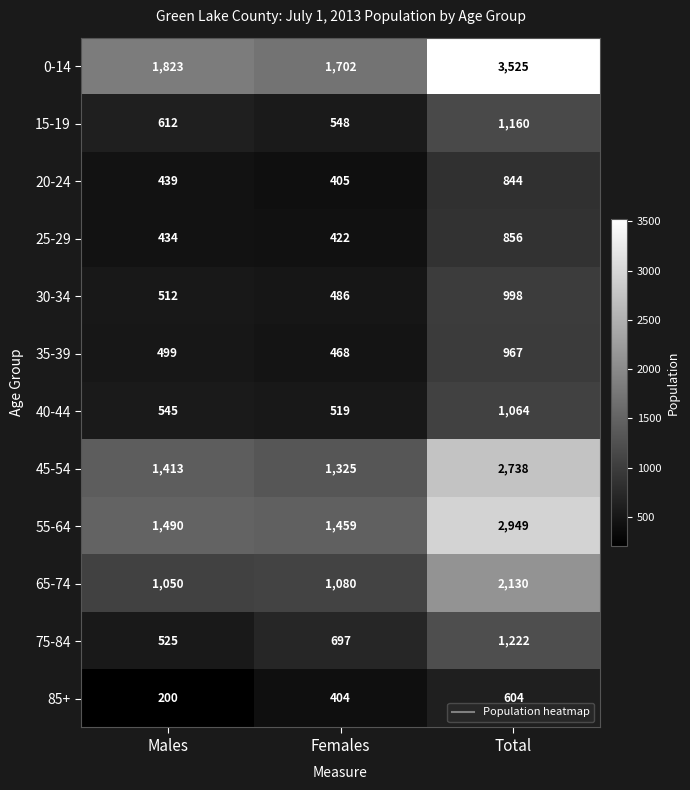

What is the difference between the 30-34 values at Females and Males?

26